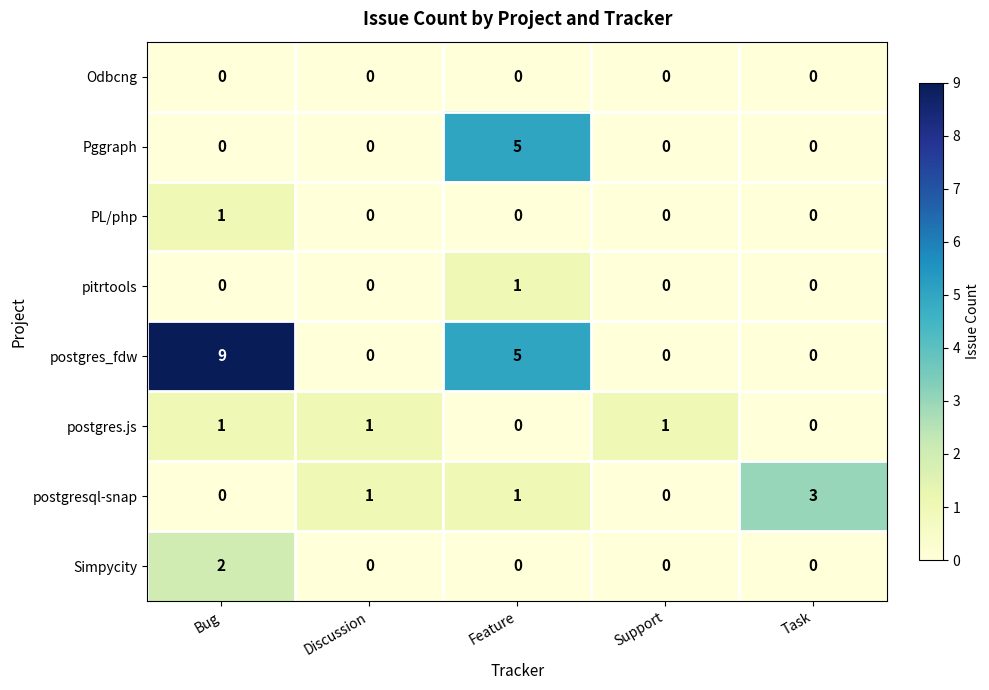

How many distinct data groups are displayed?

8